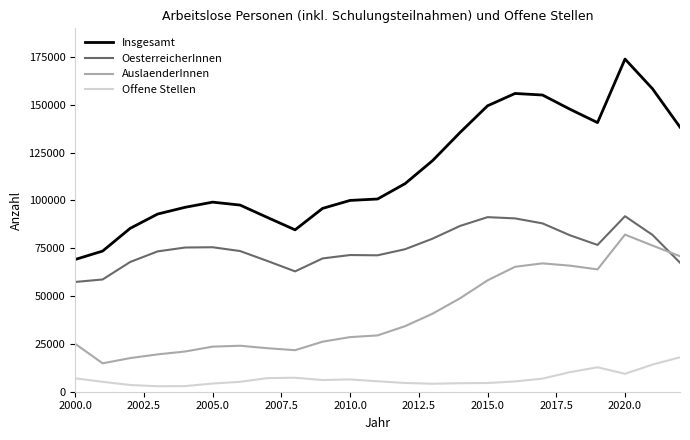

What is the difference between the maximum and minimum values in the Insgesamt series?

104781